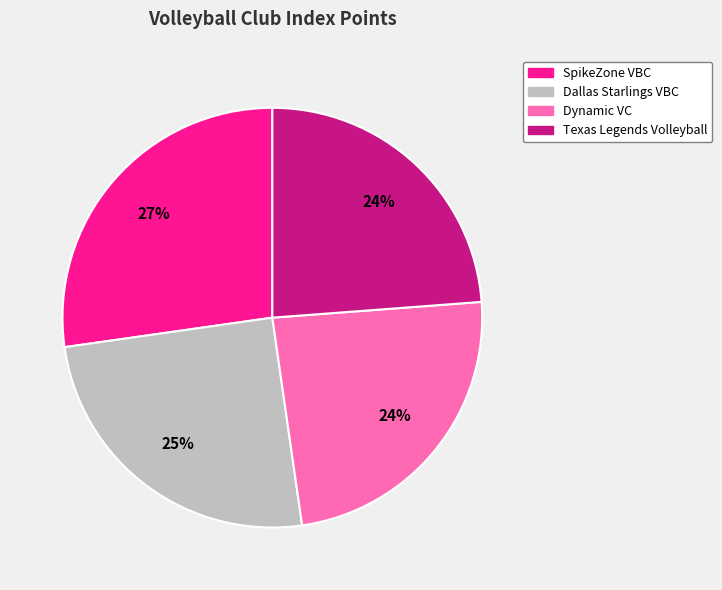

Combined, do SpikeZone VBC and Texas Legends Volleyball account for over 50%?

Yes